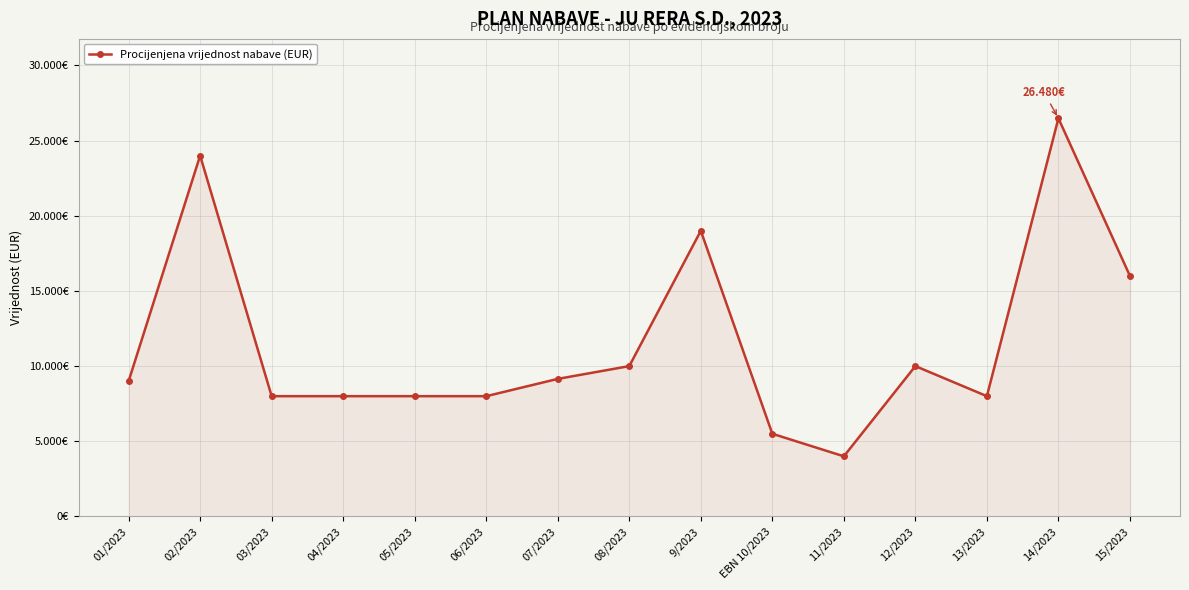

Does the chart have visible grid lines?

Yes